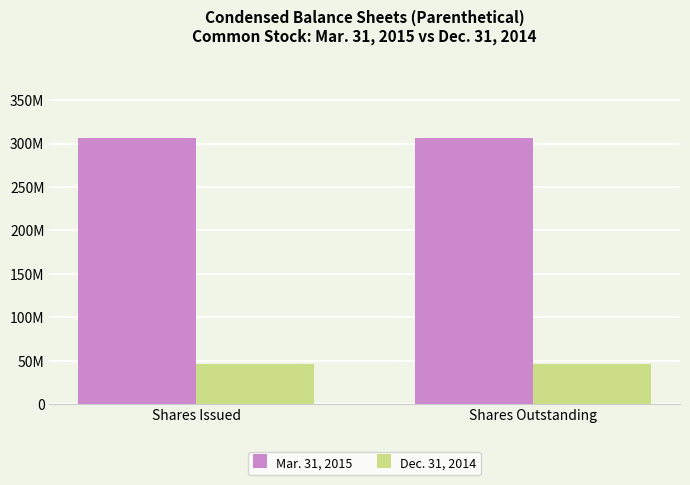

Does the chart contain stacked bars?

No